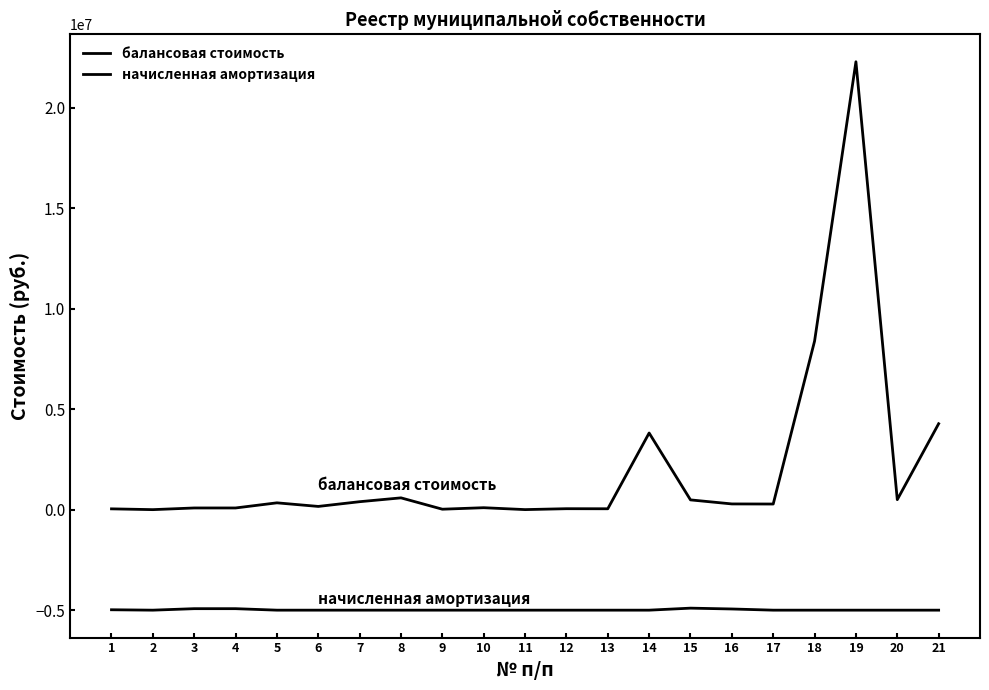

What is the difference between the maximum and second lowest values in the начисленная амортизация series?

100207.5